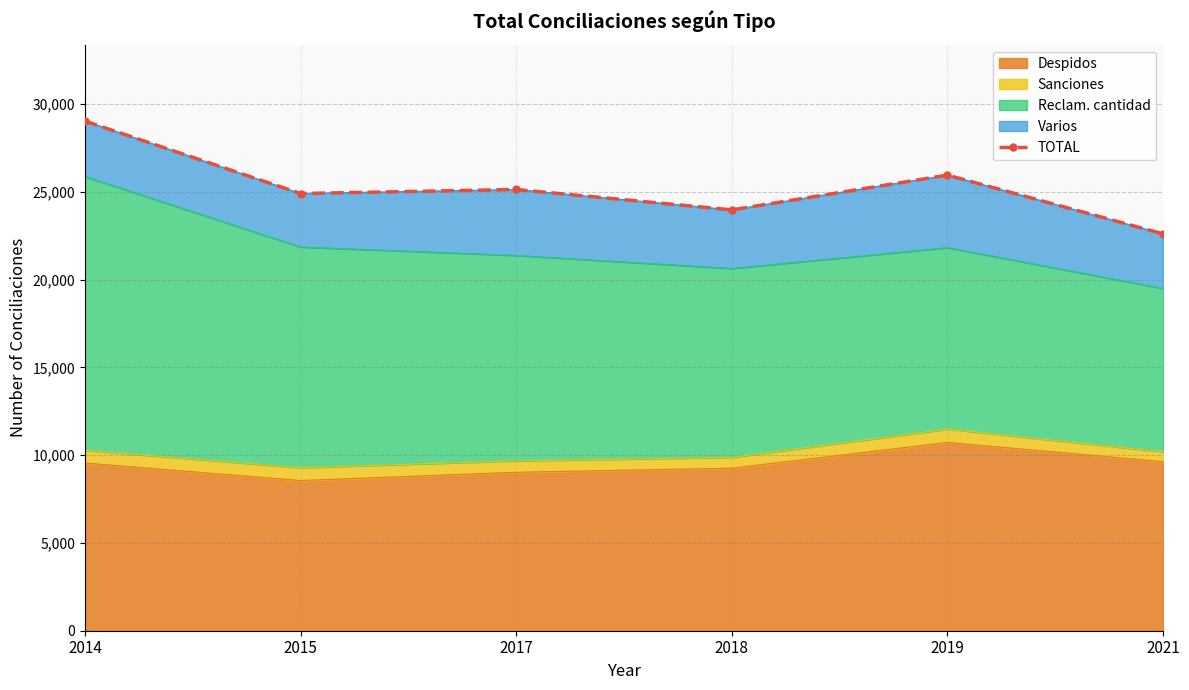

Is it true that the value at 2021 is 40045?

False